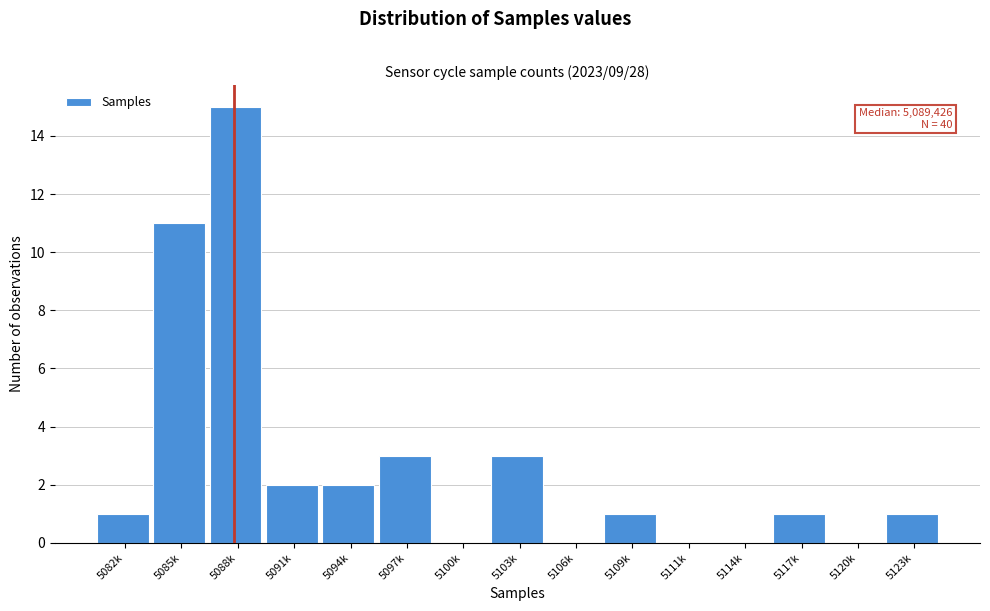

Reading right to left, extract all data points from this chart.

5123k=1	5120k=0	5117k=1	5114k=0	5111k=0	5109k=1	5106k=0	5103k=3	5100k=0	5097k=3	5094k=2	5091k=2	5088k=15	5085k=11	5082k=1